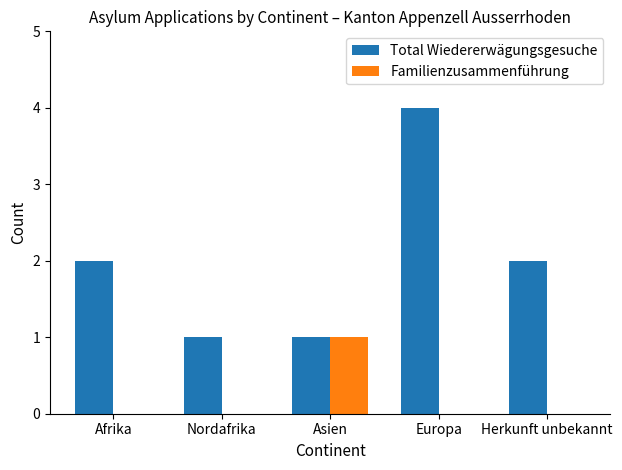

Are the bars grouped side by side (vs. stacked)?

Yes